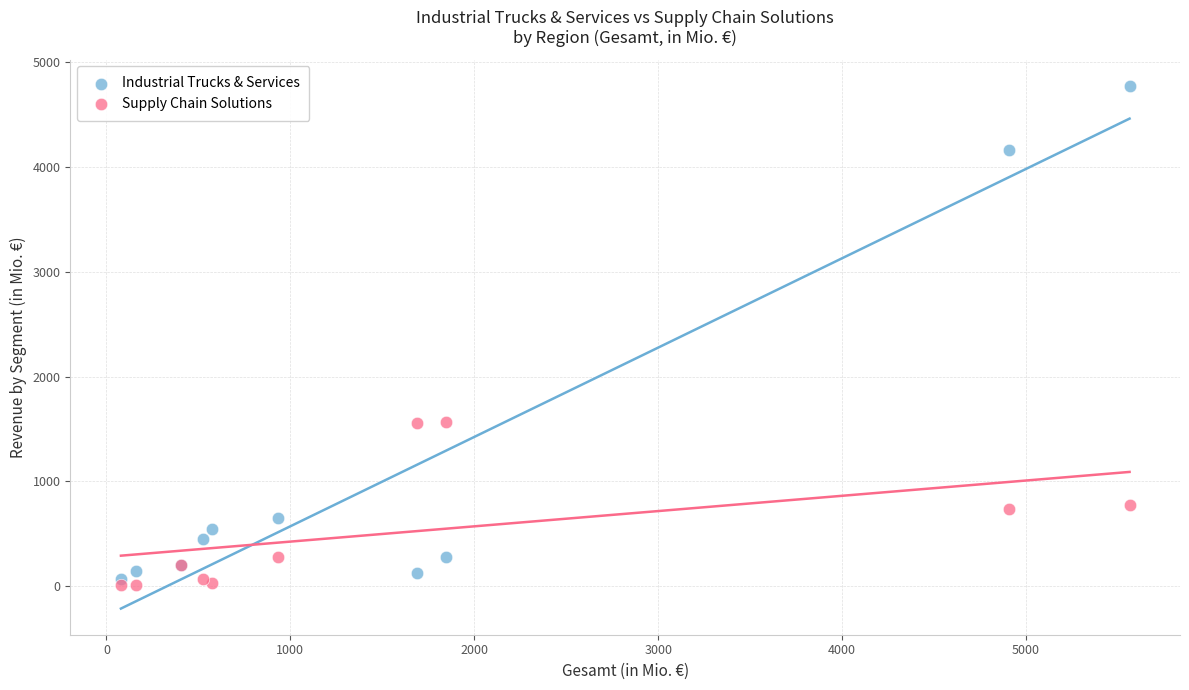

Which series contains the highest Y value?

Industrial Trucks & Services